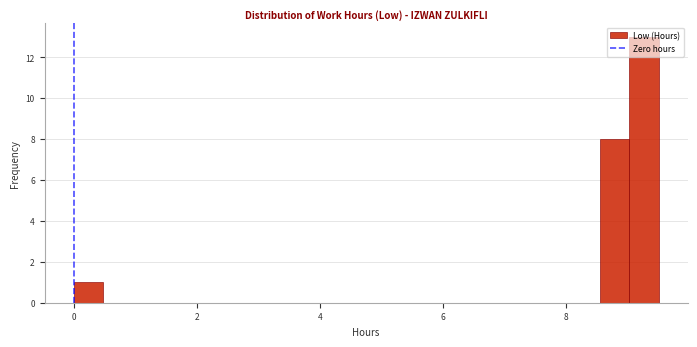

Read against the x-axis, roughly where is the centre of the tallest bar?

9.2